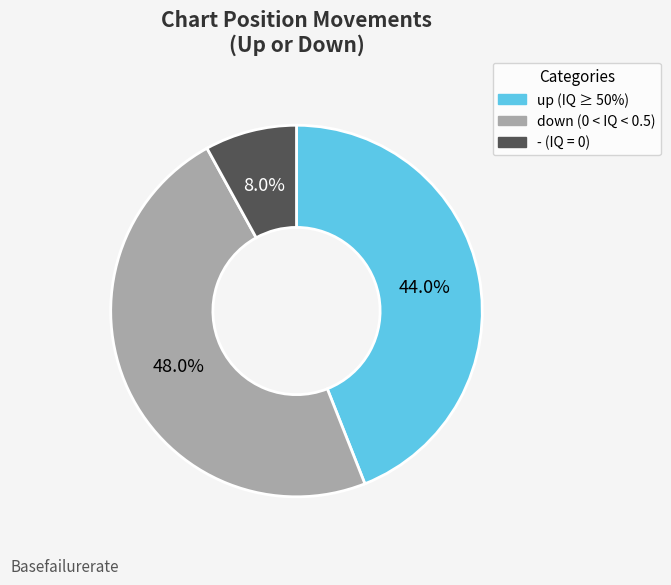

Which has a higher value, down or up?

down